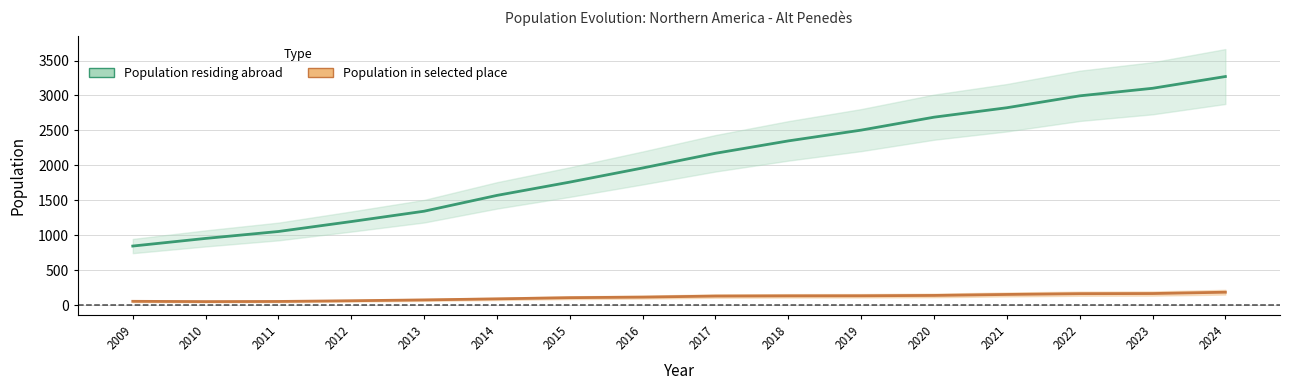

What is the maximum value shown in the chart?

3271